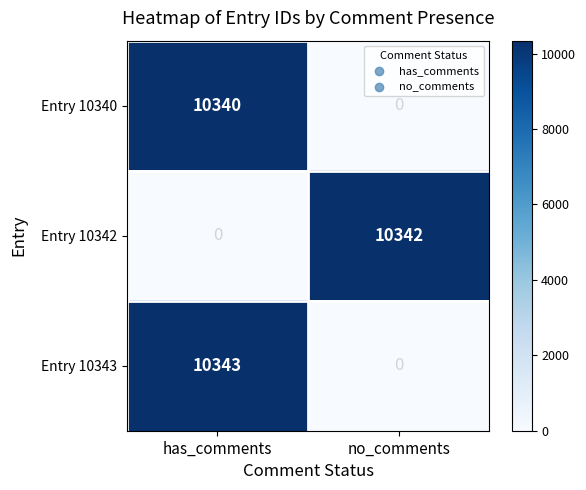

Which series has the largest total across all categories?

Entry 10343